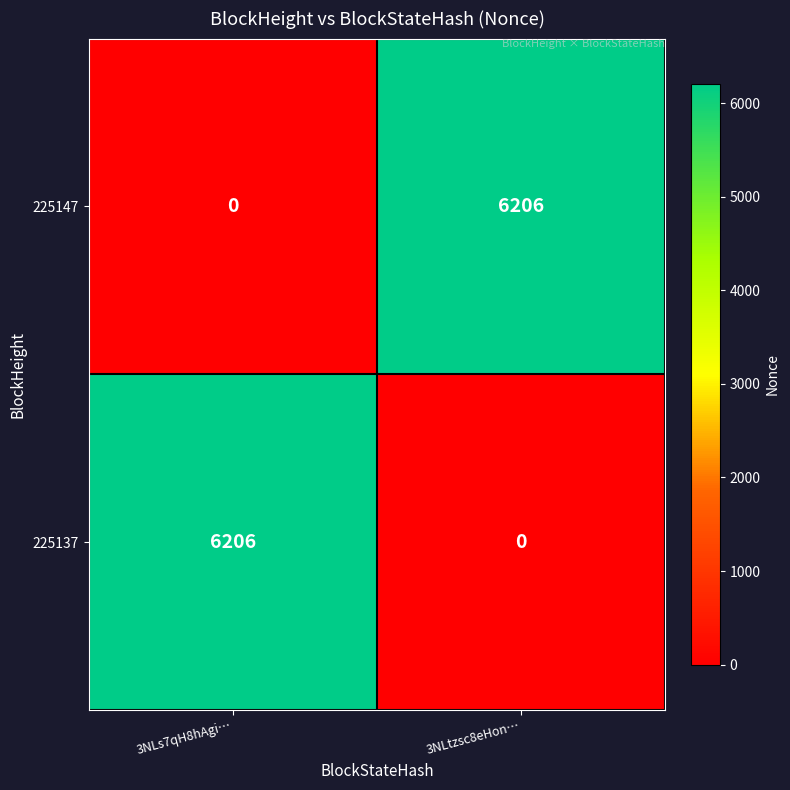

True or false: 225147 has a value of 6206 at 3NLtzsc8eHon….

True